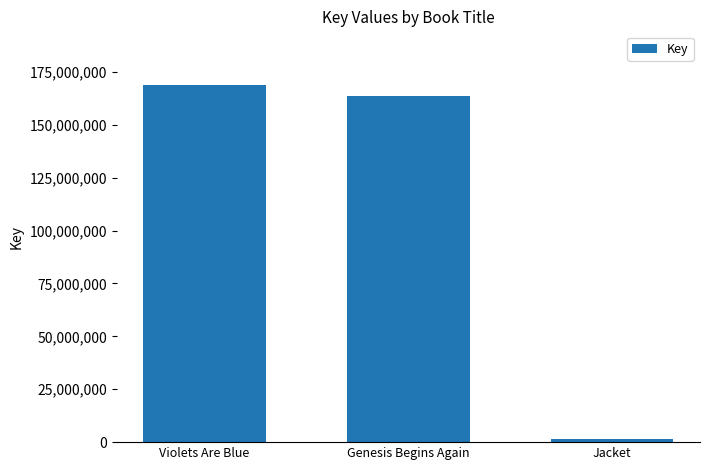

What is the change in value from Violets Are Blue to Genesis Begins Again?

-5245355